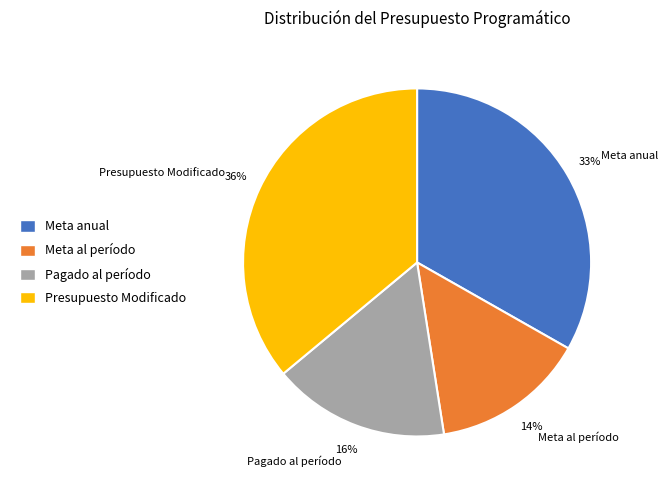

To the nearest percent, what is the difference between the largest and smallest slice percentages?

22%